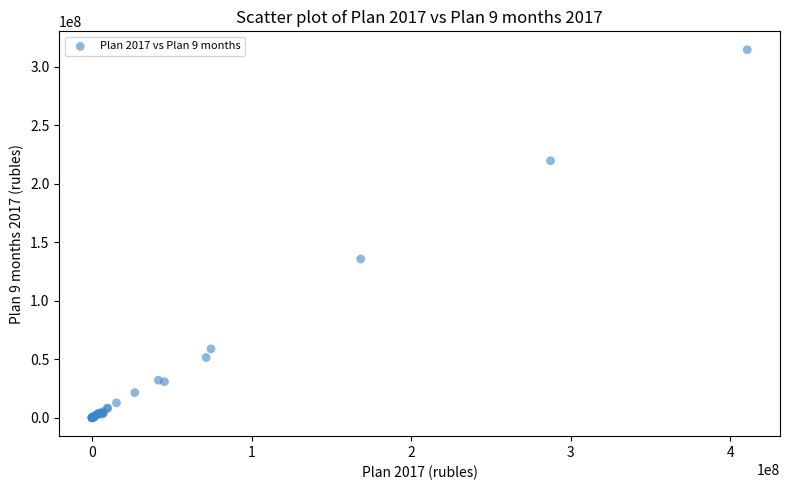

What Y value in the scatter plot is closest to 157246168?

135685896